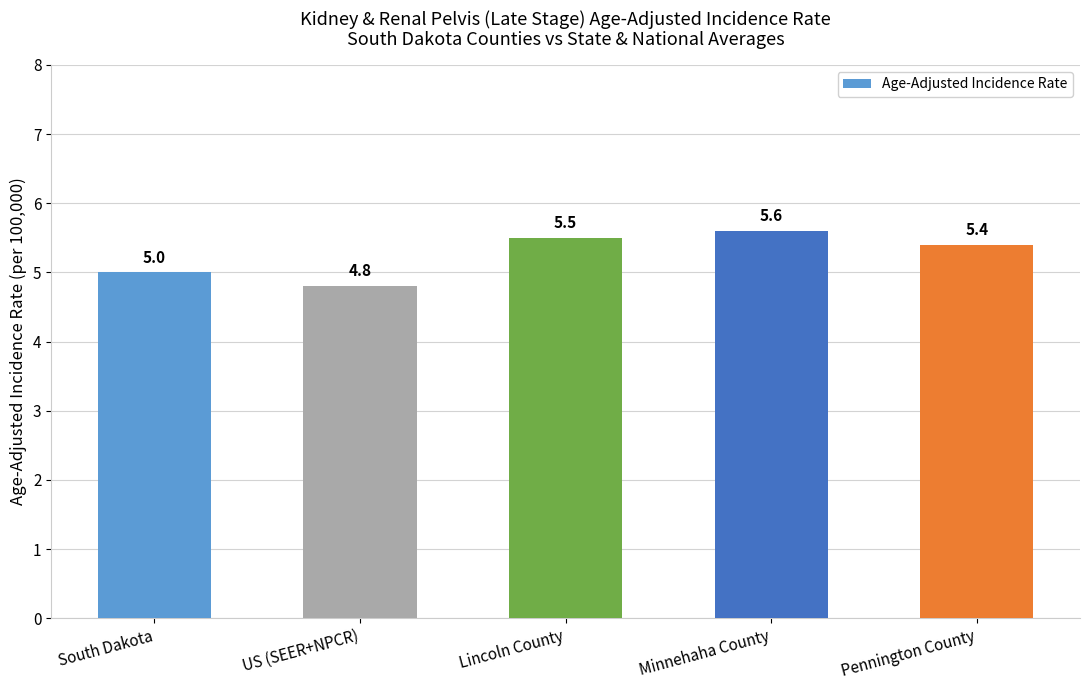

Reading left to right, extract all data points from this chart.

5.0	4.8	5.5	5.6	5.4